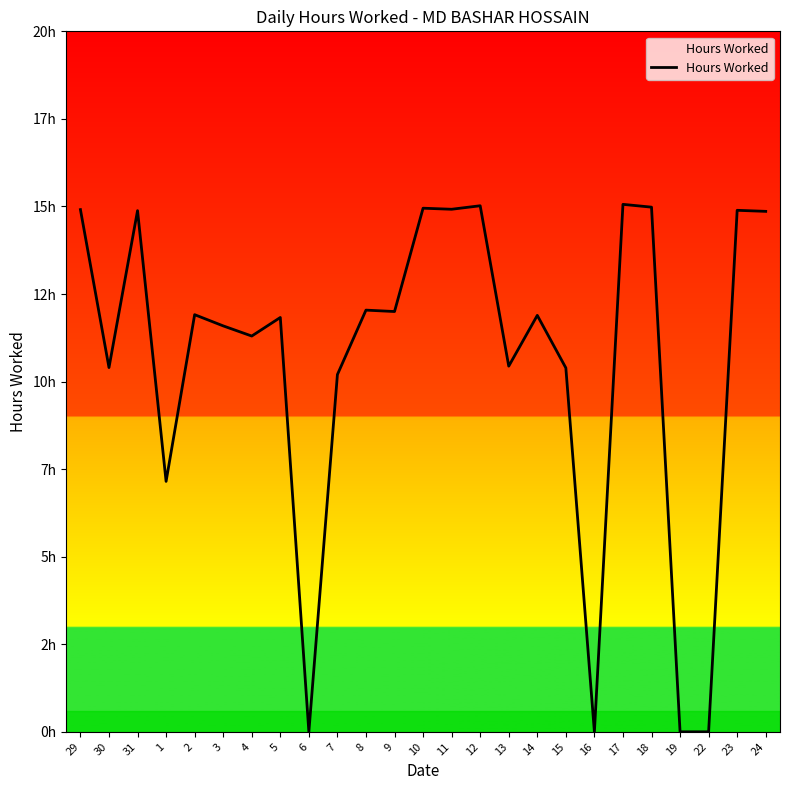

True or false: there are more than 0 points higher than both neighbors.

True